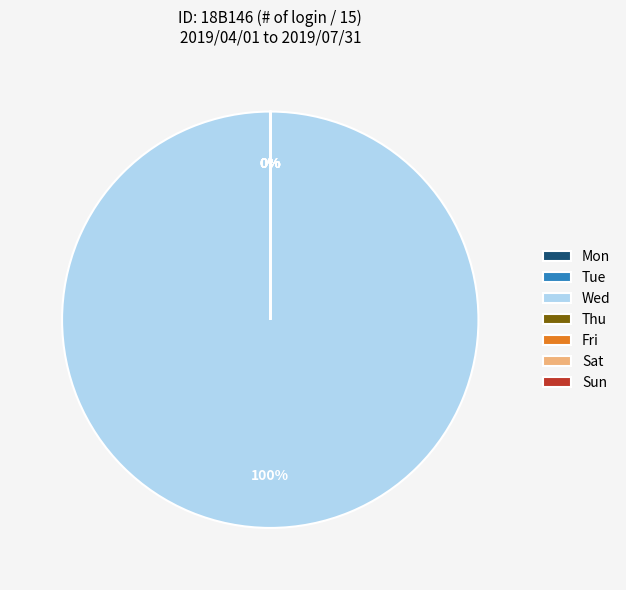

Which slice represents more than half of the pie?

Wed